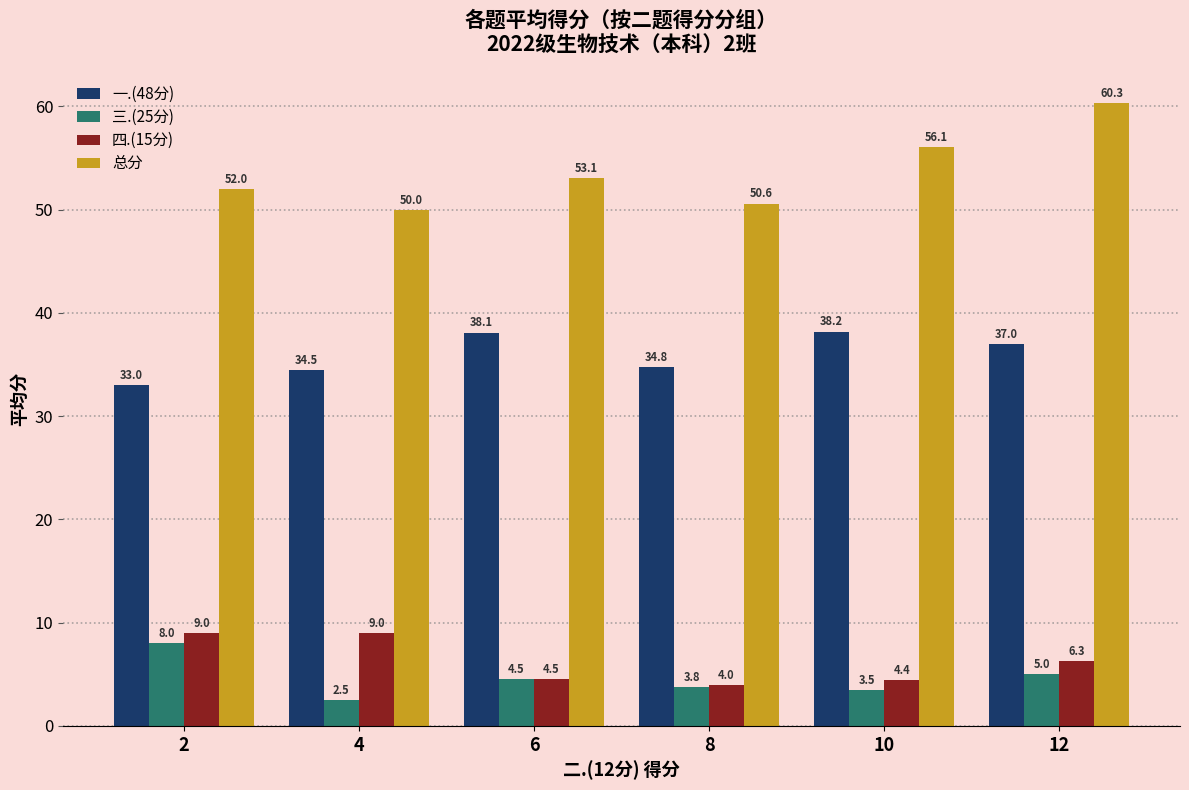

The value of 总分 at 12 is 18.8. True or false?

False